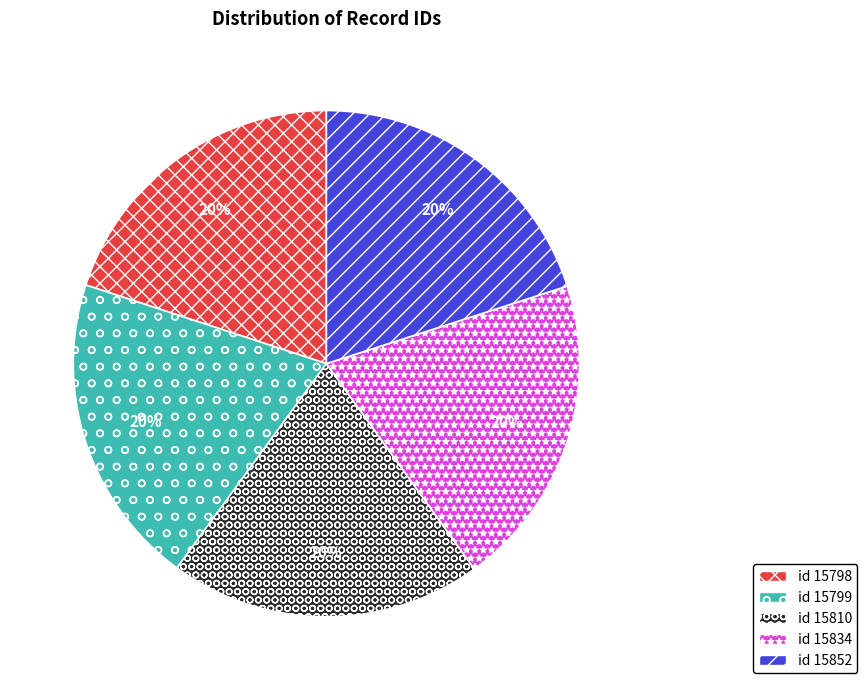

Is the sum of id 15798 and id 15799 greater than half?

No